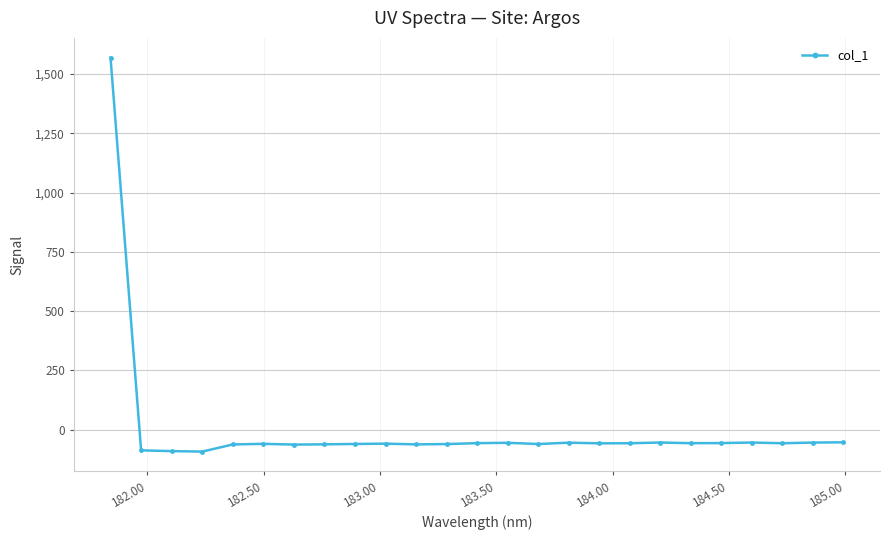

True or false: there are more than 1 points higher than both neighbors.

True